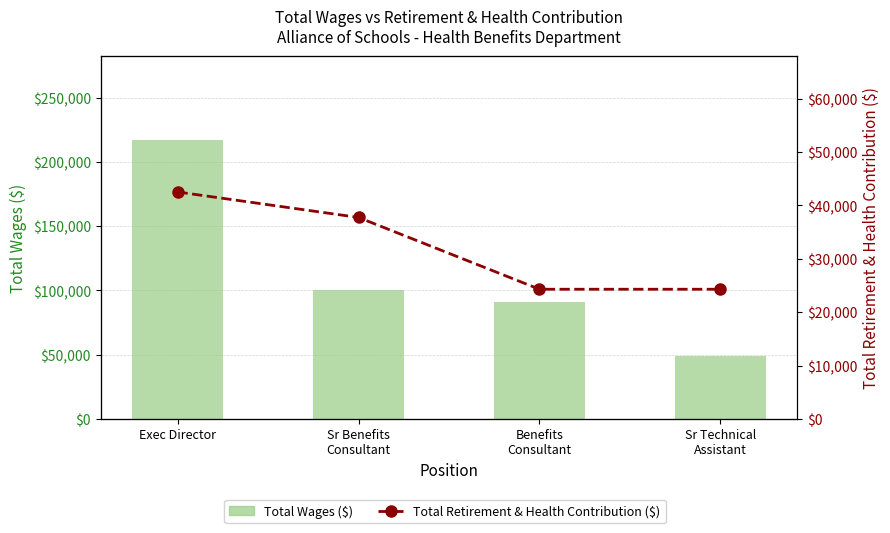

Is it true that Total Retirement & Health Contribution ($) equals 24303 at Sr Technical
Assistant?

True